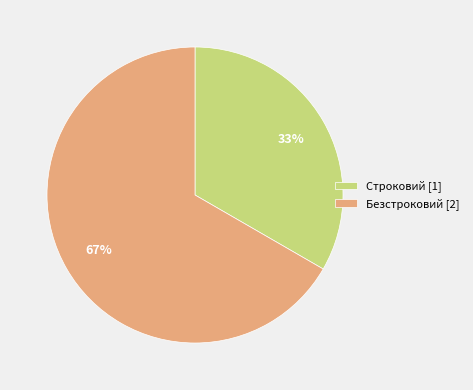

Rank the categories by value from highest to lowest.

Безстроковий, Строковий